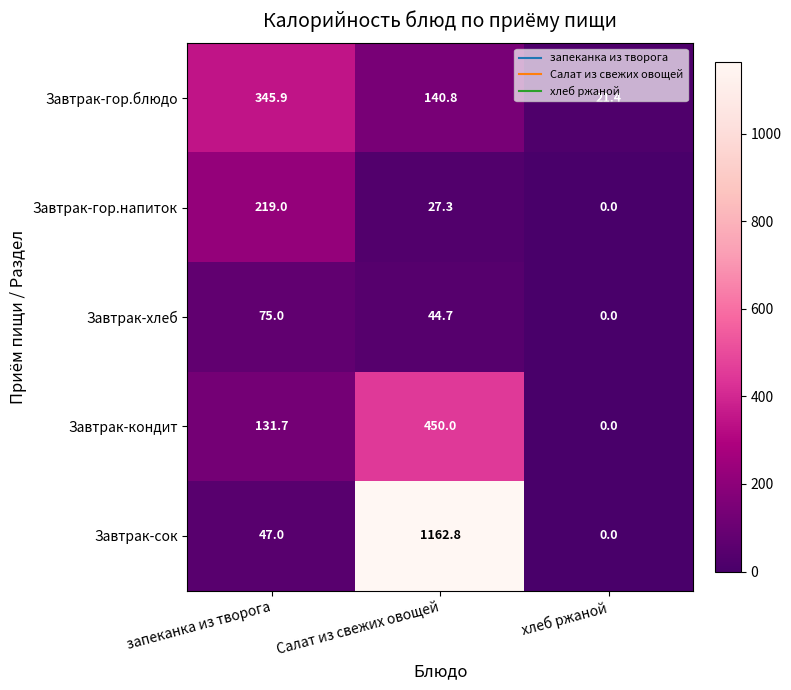

Is the value of Завтрак-хлеб at запеканка из творога greater than the value of Завтрак-сок at хлеб ржаной?

Yes